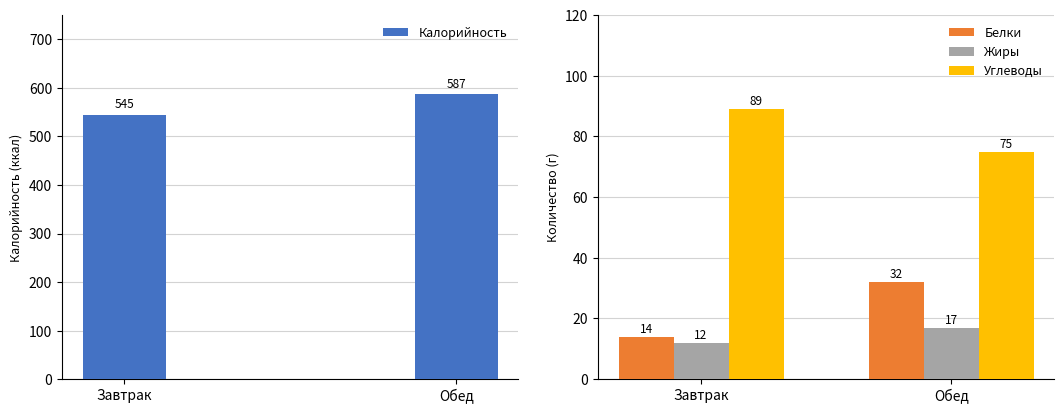

Which category has the highest value across all series?

Обед